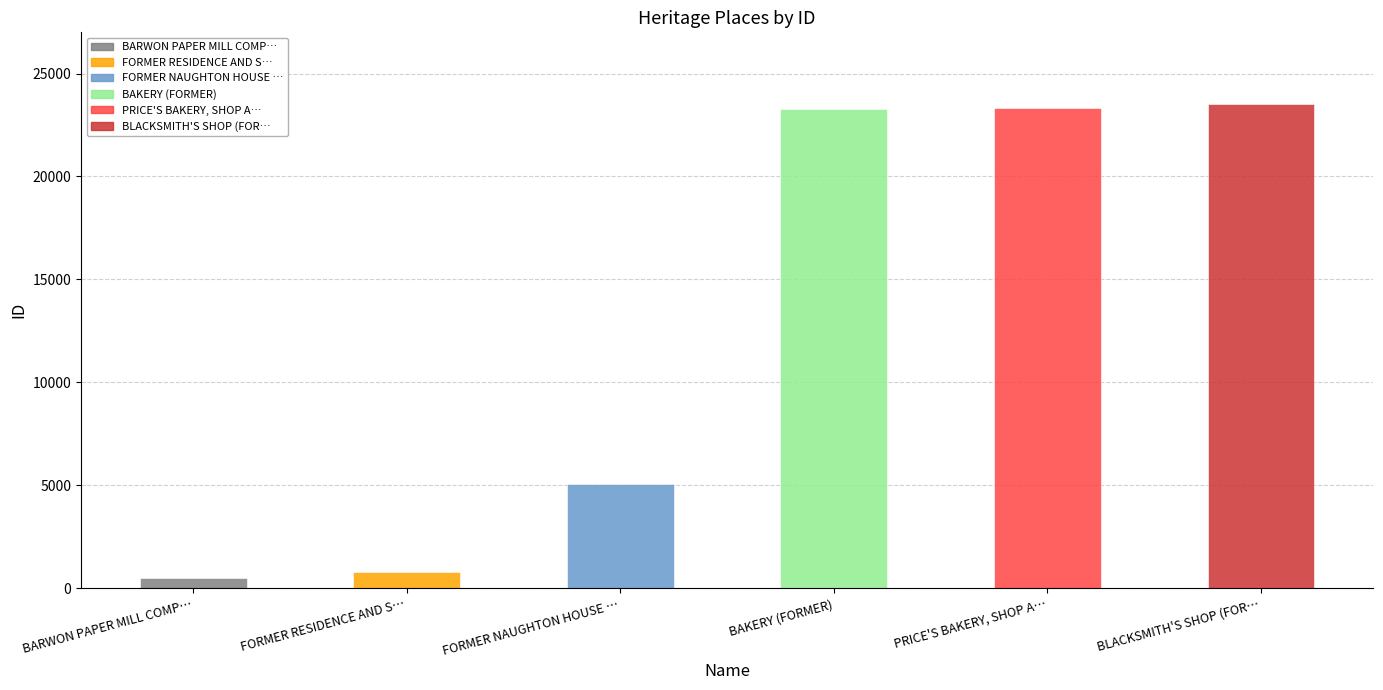

The value at BLACKSMITH'S SHOP (FOR… is 6462. True or false?

False